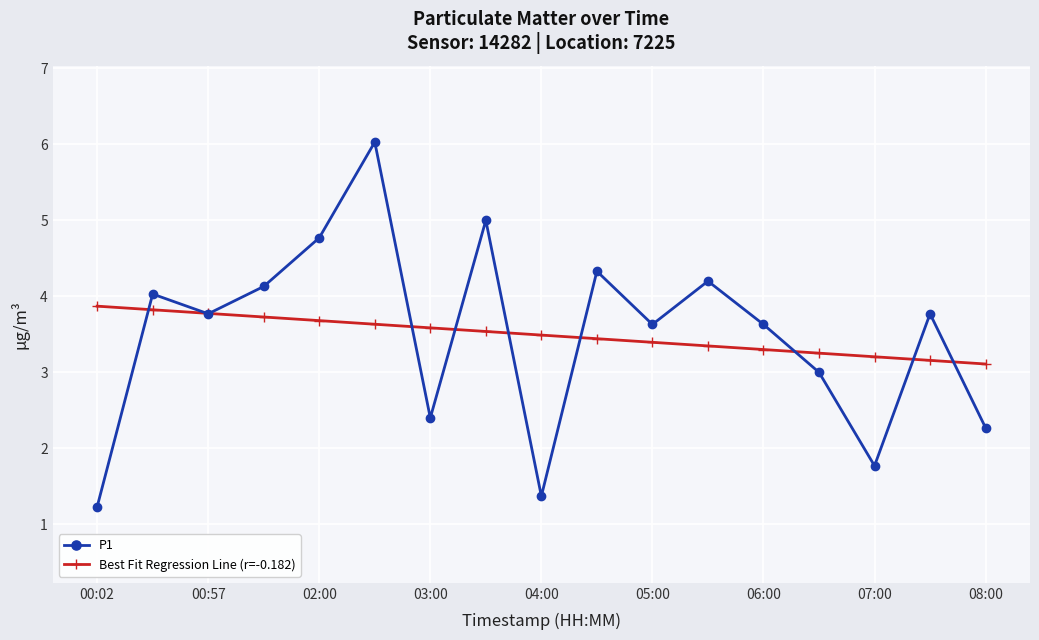

At how many categories does at least one series exceed 2?

17